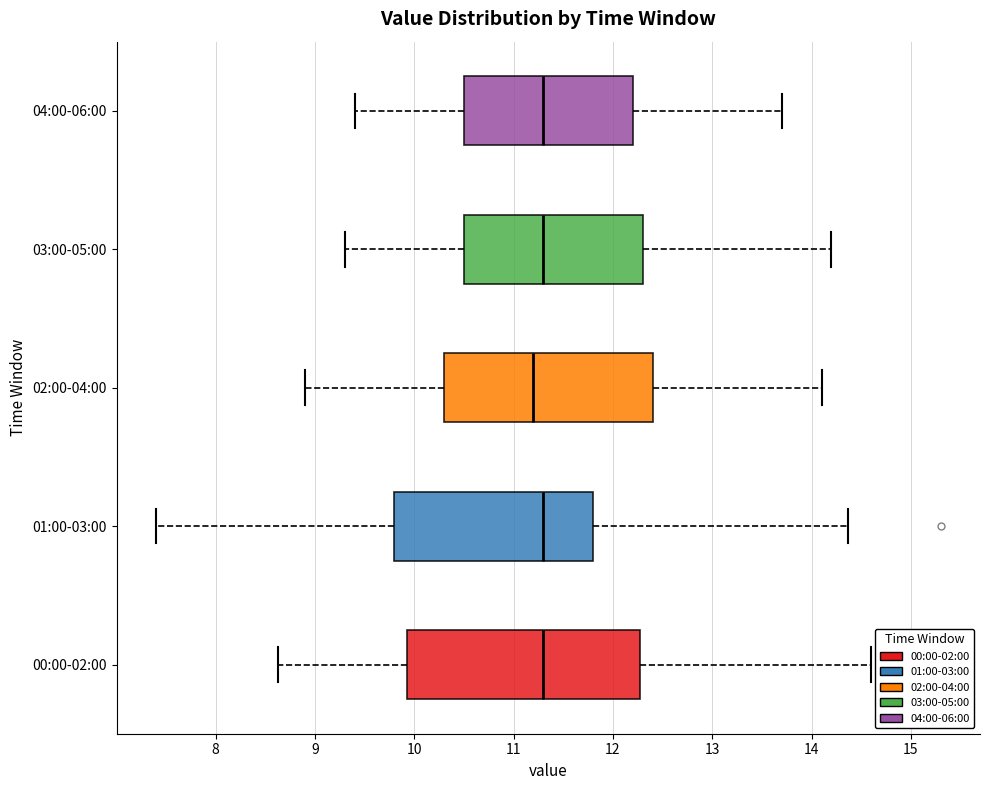

Reading bottom to top, transcribe this box plot: for each box, give where its median line is, the range the box spans, and where its two whiskers end, as read against the x-axis. The values are not printed on the chart, so give them approximately, as read against the axis.

00:00-02:00: median 11.3, box 9.9 to 12.3, whiskers 8.6 to 14.6
01:00-03:00: median 11.3, box 9.8 to 11.8, whiskers 7.4 to 14.4
02:00-04:00: median 11.2, box 10.3 to 12.4, whiskers 8.9 to 14.1
03:00-05:00: median 11.3, box 10.5 to 12.3, whiskers 9.3 to 14.2
04:00-06:00: median 11.3, box 10.5 to 12.2, whiskers 9.4 to 13.7